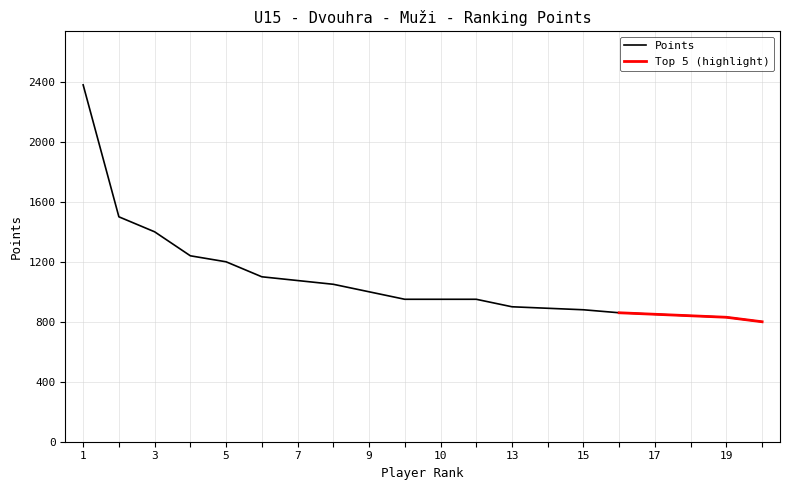

What is the maximum value for Points?

2380